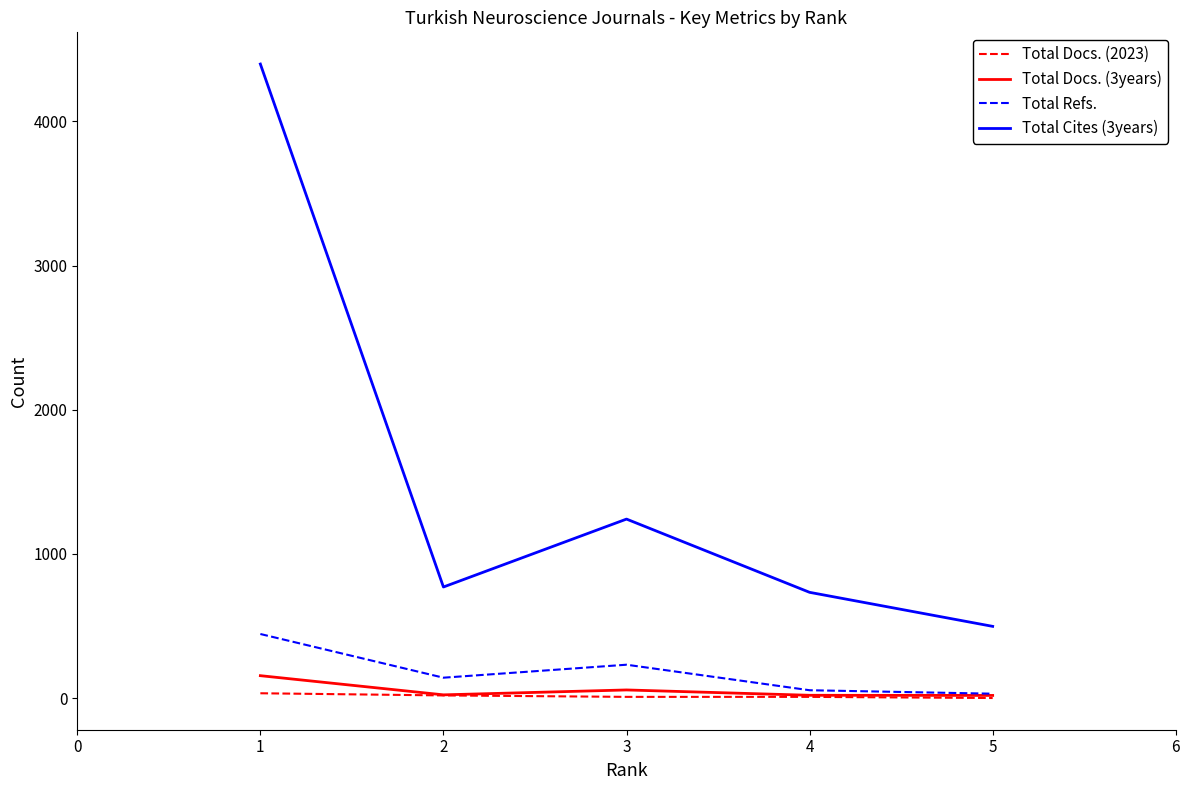

Between 2 and 3, which series saw the biggest shift?

Total Cites (3years)